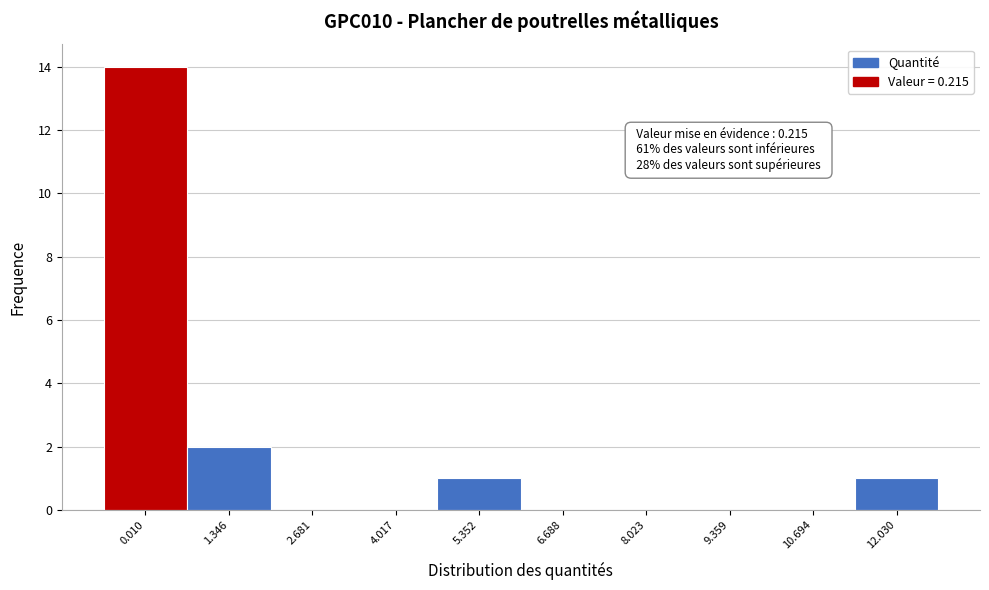

Reading left to right, transcribe all the data shown in this chart.

0.010=14	1.346=2	2.681=0	4.017=0	5.352=1	6.688=0	8.023=0	9.359=0	10.694=0	12.030=1